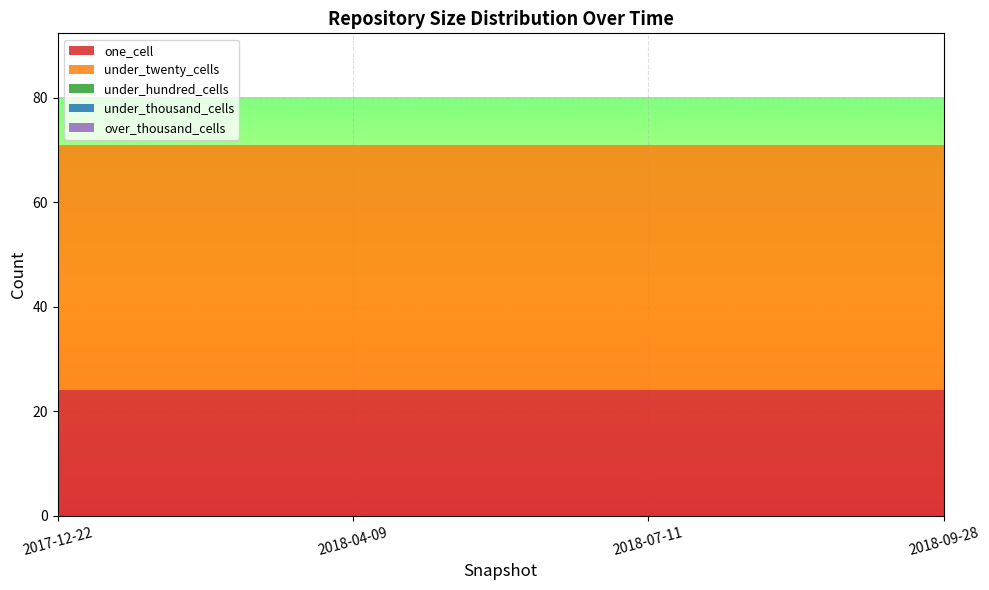

Reading left to right, what are all the values shown in this chart?

one_cell: 24	24	24	24
under_twenty_cells: 47	47	47	47
under_hundred_cells: 0	0	0	0
under_thousand_cells: 0	0	0	0
over_thousand_cells: 0	0	0	0